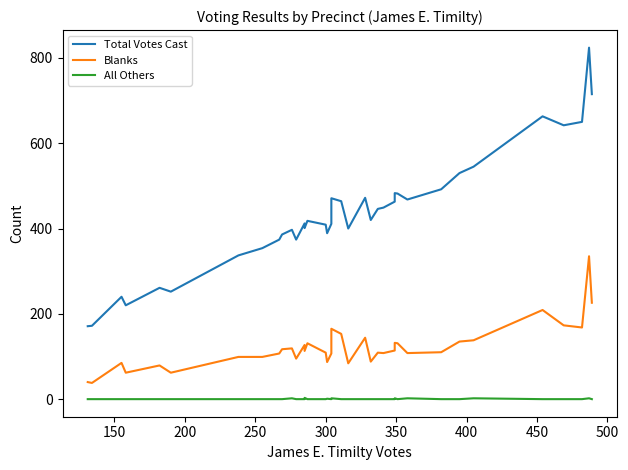

The All Others series shows 1 at 300. True or false?

False